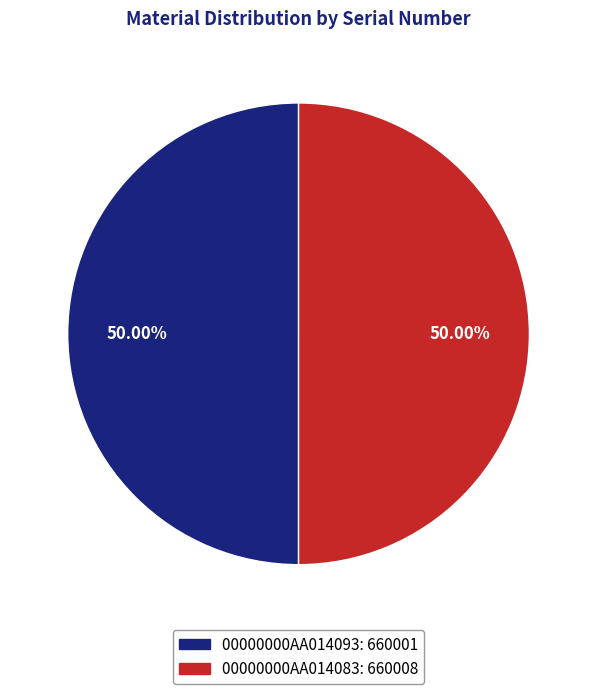

Combined, do 00000000AA014093 and 00000000AA014083 account for over 50%?

Yes